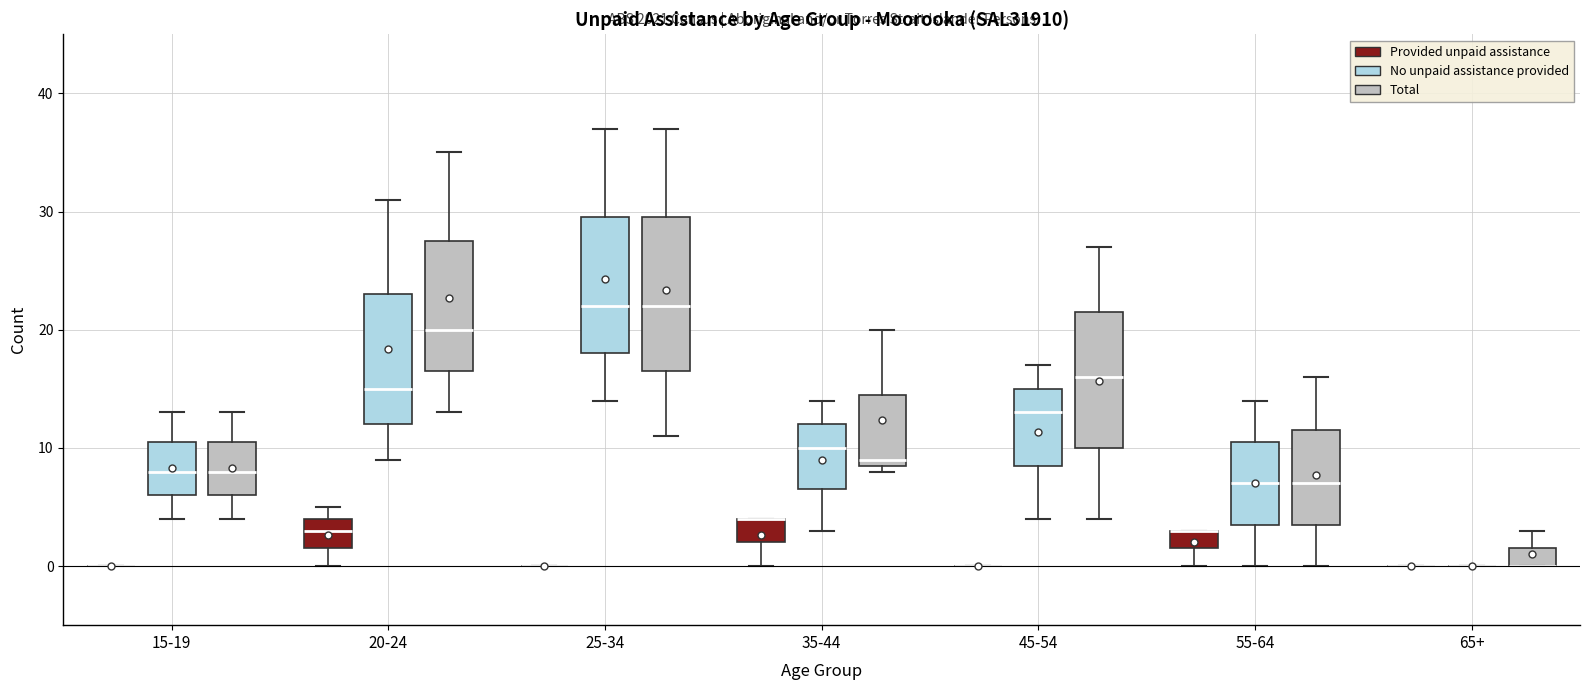

Reading left to right, transcribe this box plot: for each box, give where its median line is, the range the box spans, and where its two whiskers end, as read against the y-axis. The values are not printed on the chart, so give them approximately, as read against the axis.

15-19 (Provided unpaid assistance): box collapsed to a line at 0, whiskers 0 to 0
15-19 (No unpaid assistance provided): median 8, box 6 to 11, whiskers 4 to 13
15-19 (Total): median 8, box 6 to 11, whiskers 4 to 13
20-24 (Provided unpaid assistance): median 3, box 2 to 4, whiskers 0 to 5
20-24 (No unpaid assistance provided): median 15, box 12 to 23, whiskers 9 to 31
20-24 (Total): median 20, box 17 to 28, whiskers 13 to 35
25-34 (Provided unpaid assistance): box collapsed to a line at 0, whiskers 0 to 0
25-34 (No unpaid assistance provided): median 22, box 18 to 30, whiskers 14 to 37
25-34 (Total): median 22, box 17 to 30, whiskers 11 to 37
35-44 (Provided unpaid assistance): median 4 (drawn on the box's upper edge), box 2 to 4, whiskers 0 to 4
35-44 (No unpaid assistance provided): median 10, box 7 to 12, whiskers 3 to 14
35-44 (Total): median 9 (just above the box's lower edge), box 9 to 15, whiskers 8 to 20
45-54 (Provided unpaid assistance): box collapsed to a line at 0, whiskers 0 to 0
45-54 (No unpaid assistance provided): median 13, box 9 to 15, whiskers 4 to 17
45-54 (Total): median 16, box 10 to 22, whiskers 4 to 27
55-64 (Provided unpaid assistance): median 3 (drawn on the box's upper edge), box 2 to 3, whiskers 0 to 3
55-64 (No unpaid assistance provided): median 7, box 4 to 11, whiskers 0 to 14
55-64 (Total): median 7, box 4 to 12, whiskers 0 to 16
65+ (Provided unpaid assistance): box collapsed to a line at 0, whiskers 0 to 0
65+ (No unpaid assistance provided): box collapsed to a line at 0, whiskers 0 to 0
65+ (Total): median 0 (drawn on the box's lower edge), box 0 to 2, whiskers 0 to 3